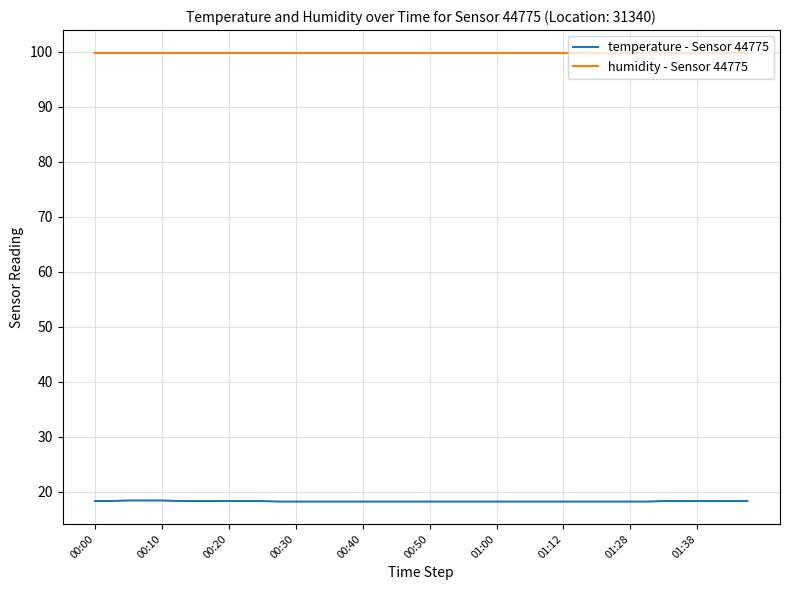

What is the difference between the maximum and second lowest values in the temperature - Sensor 44775 series?

0.2